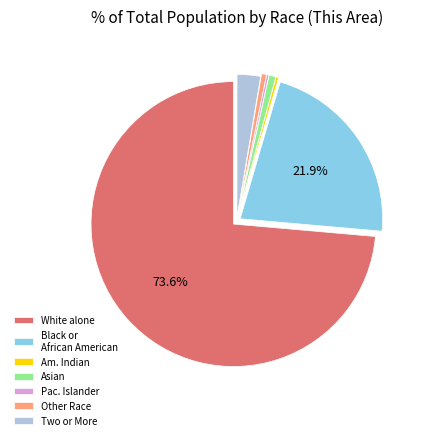

Is there a majority slice in this chart?

Yes